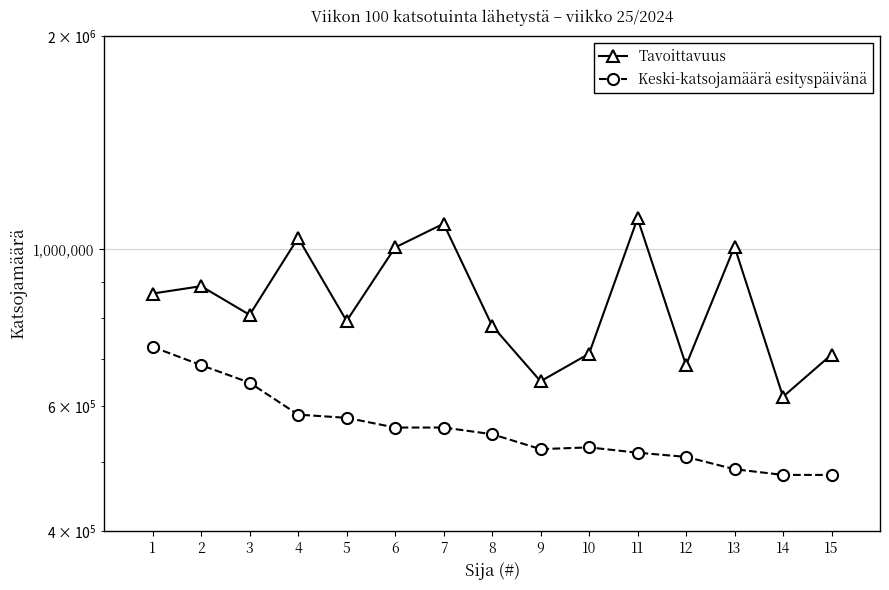

How many data points does each series have?

15